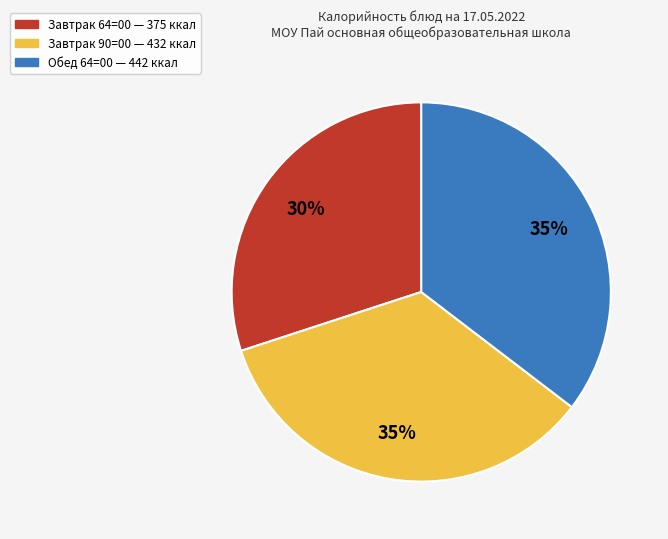

Is there a majority slice in this chart?

No